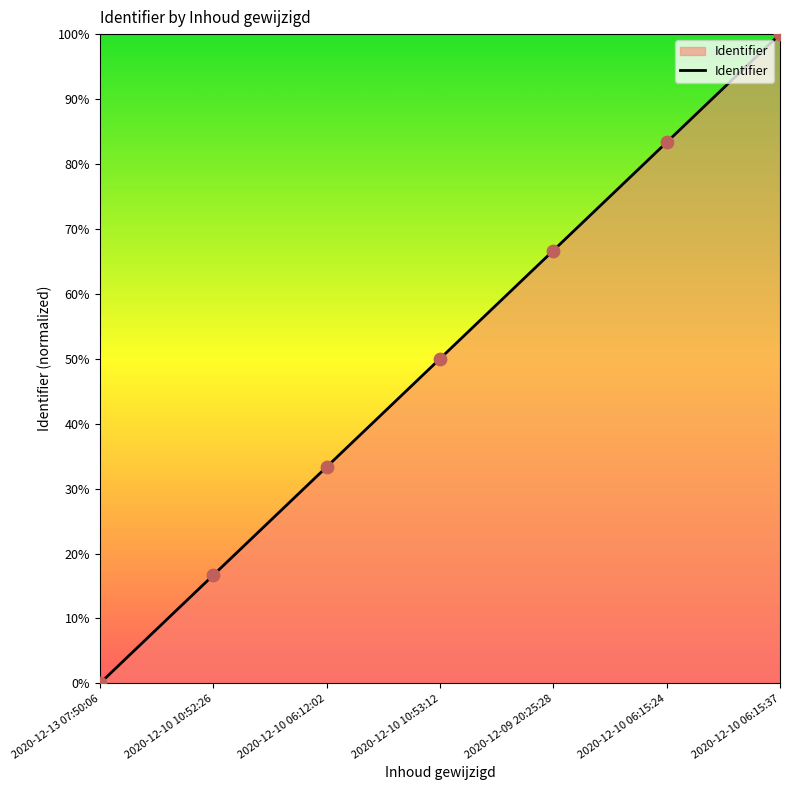

What is the ratio of the value at 2020-12-09 20:25:28 to the value at 2020-12-10 06:15:24?

0.8